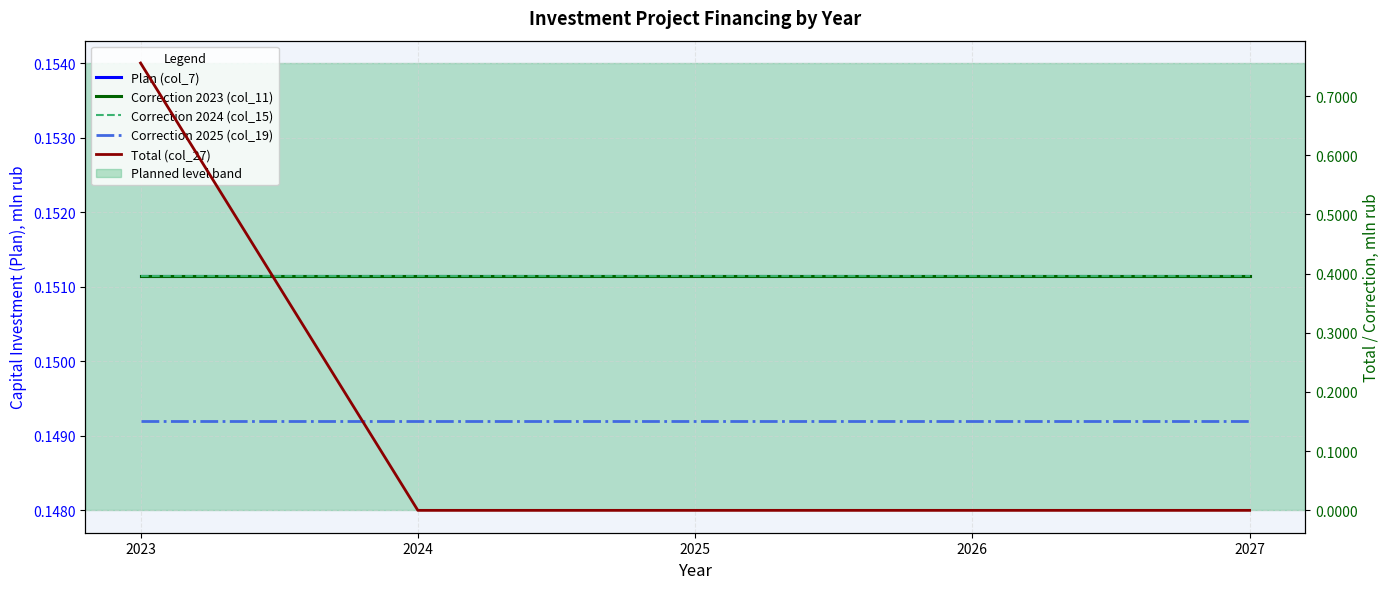

True or false: Correction 2023 (col_11) and Plan (col_7) intersect in this chart.

False